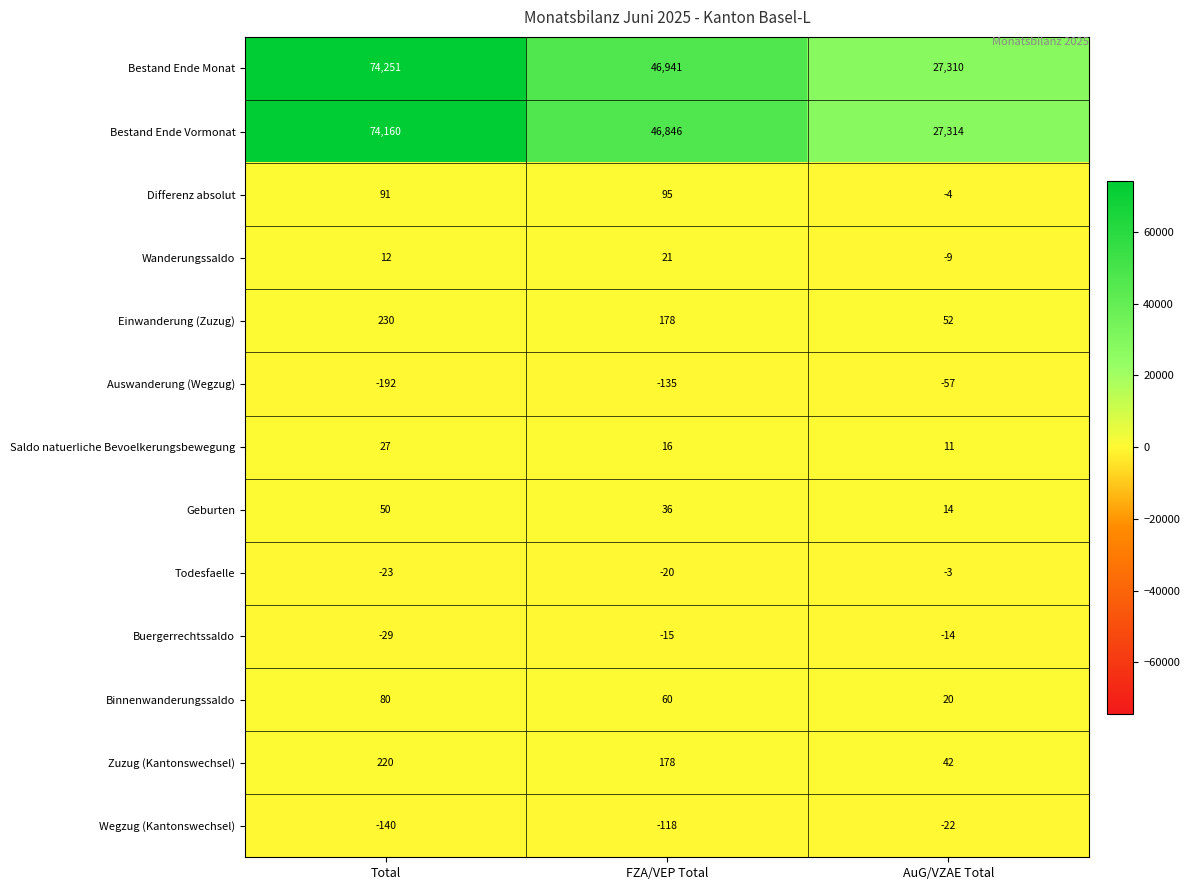

True or false: Differenz absolut has a value of -4 at AuG/VZAE Total.

True